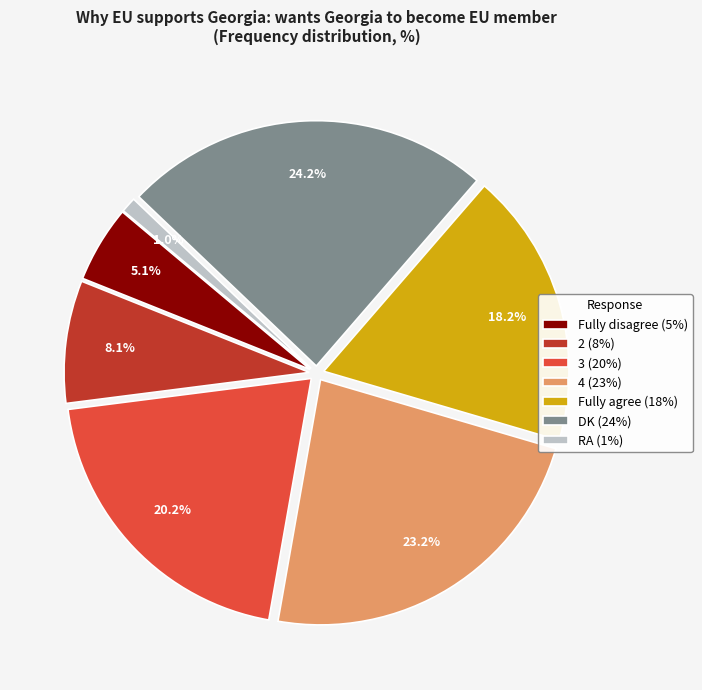

Approximately how many times larger is the value at 2 compared to 4?

0.3